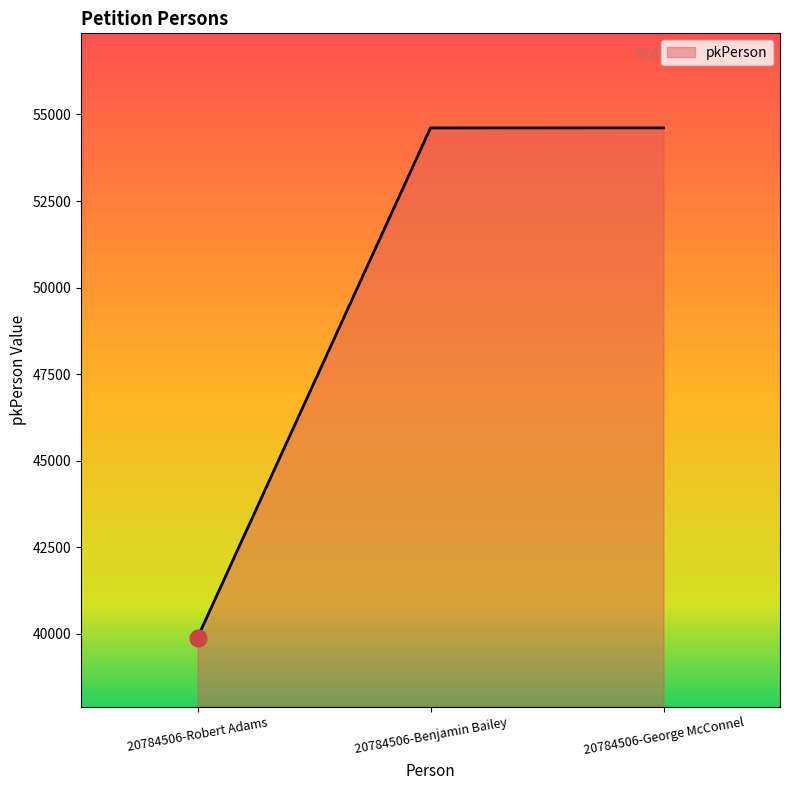

Count the number of data series in this chart.

1